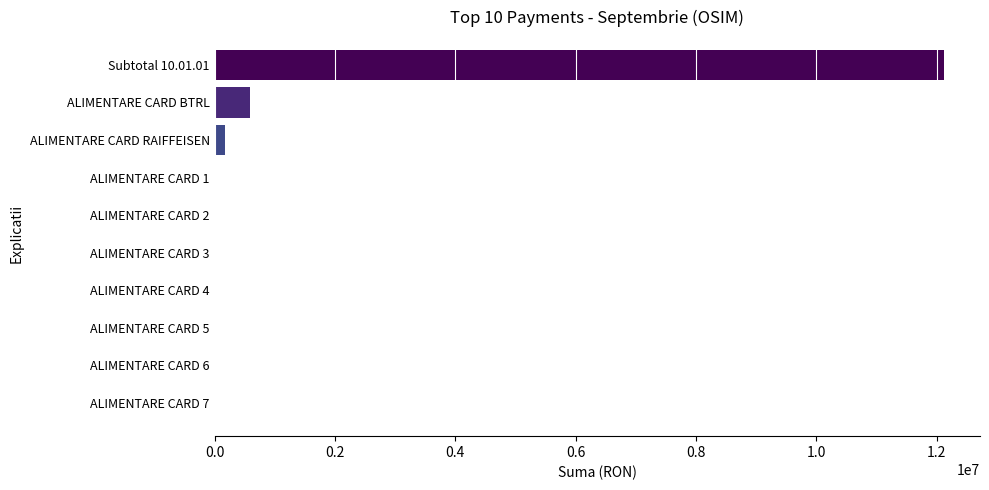

Is it true that the value at Subtotal 10.01.01 is 6768400?

False